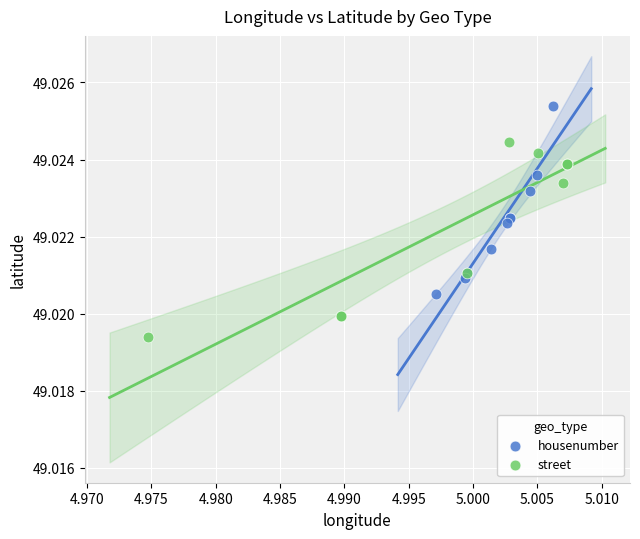

Which series contains the lowest Y value?

street